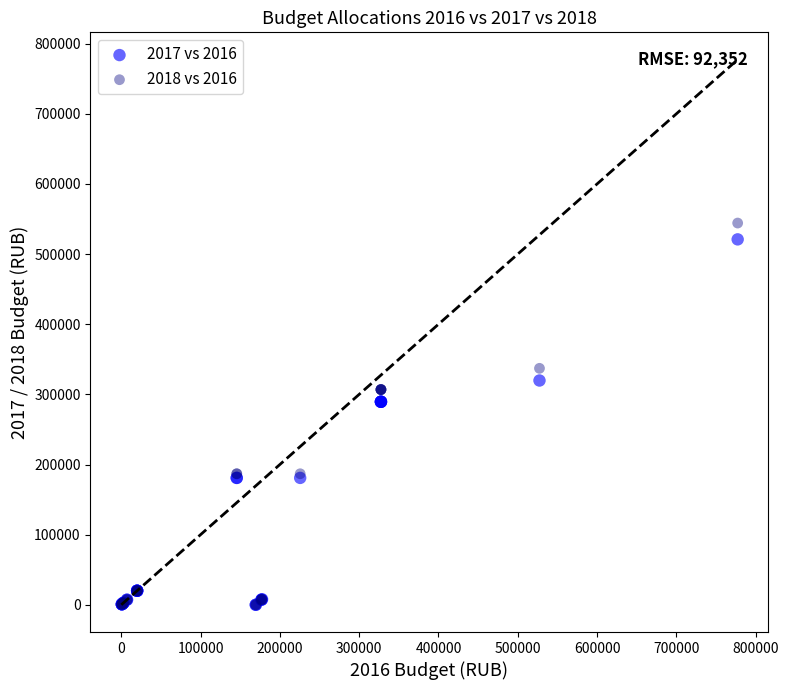

What are all the series names shown in the legend?

2017 vs 2016, 2018 vs 2016